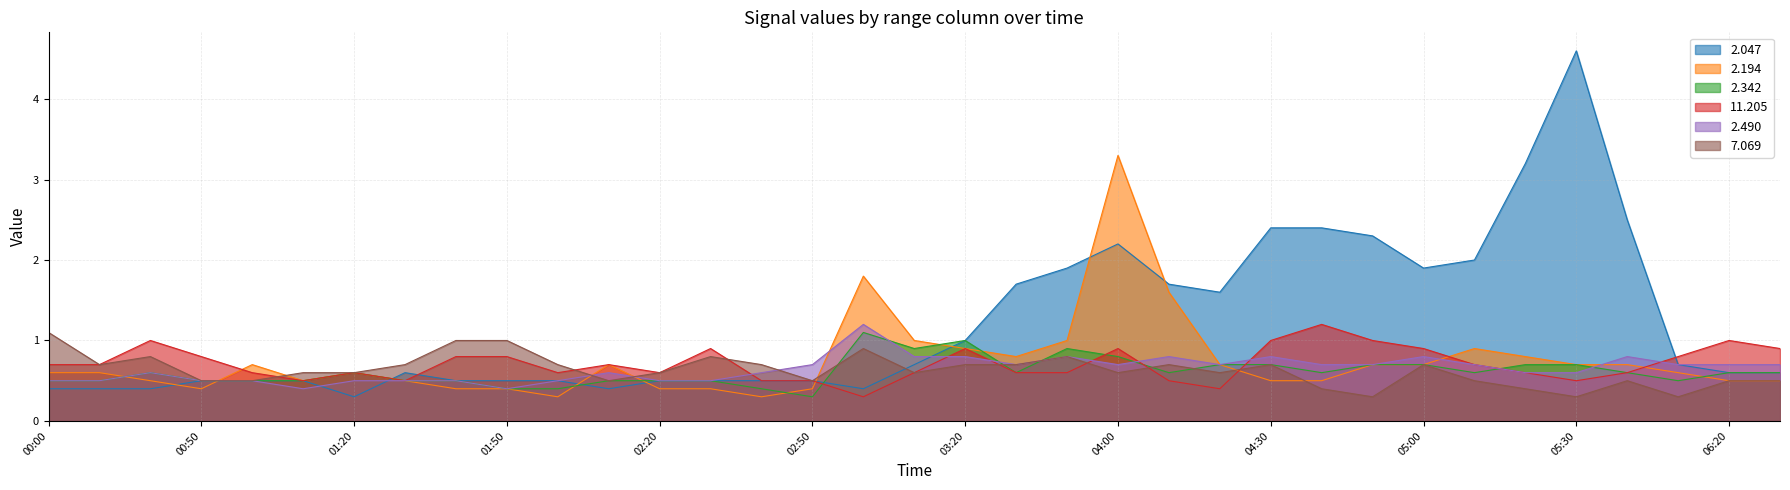

True or false: 7.069 has a value of 1.1 at 04:10.

False